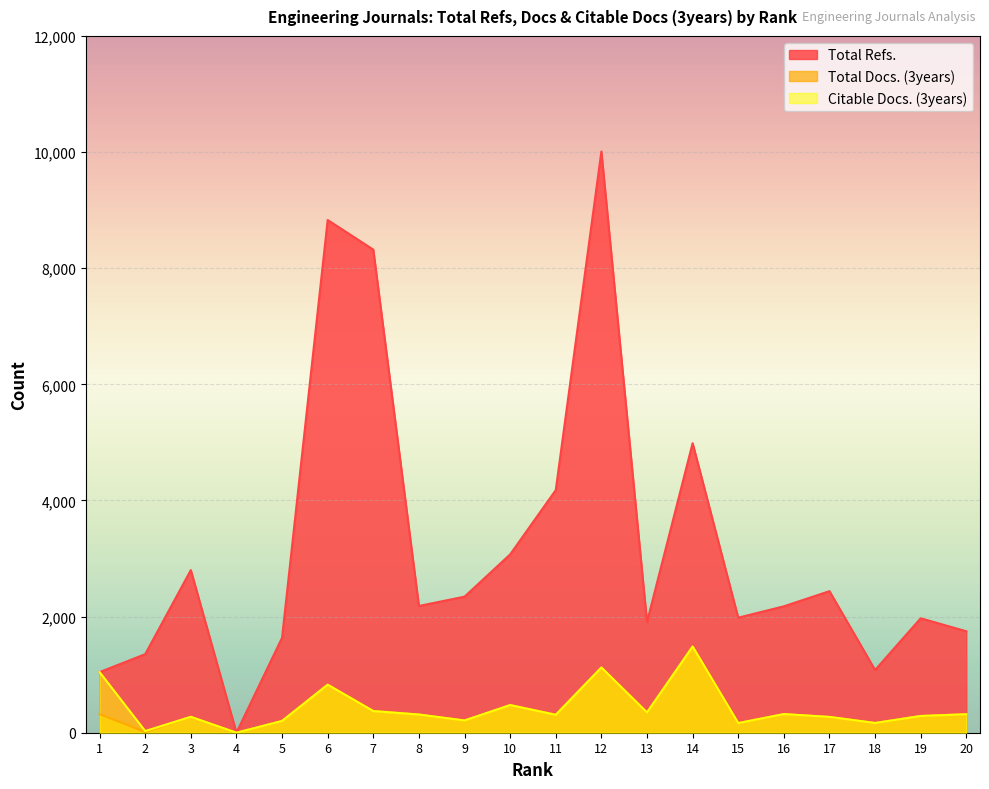

At how many categories does at least one series exceed 2902?

6